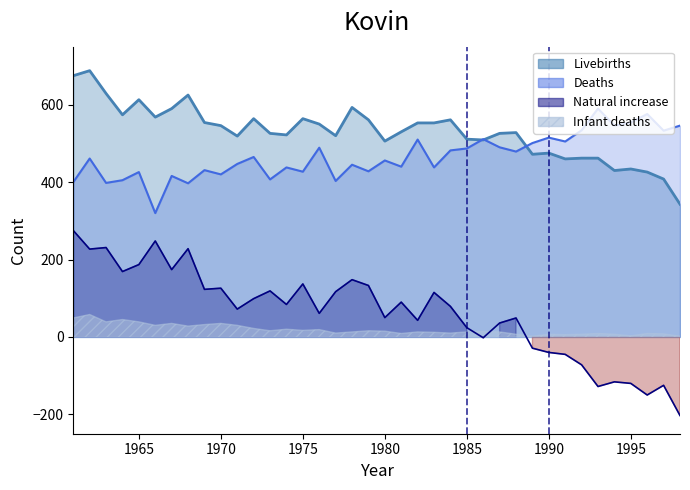

Which series has the largest range (max minus min)?

Natural increase